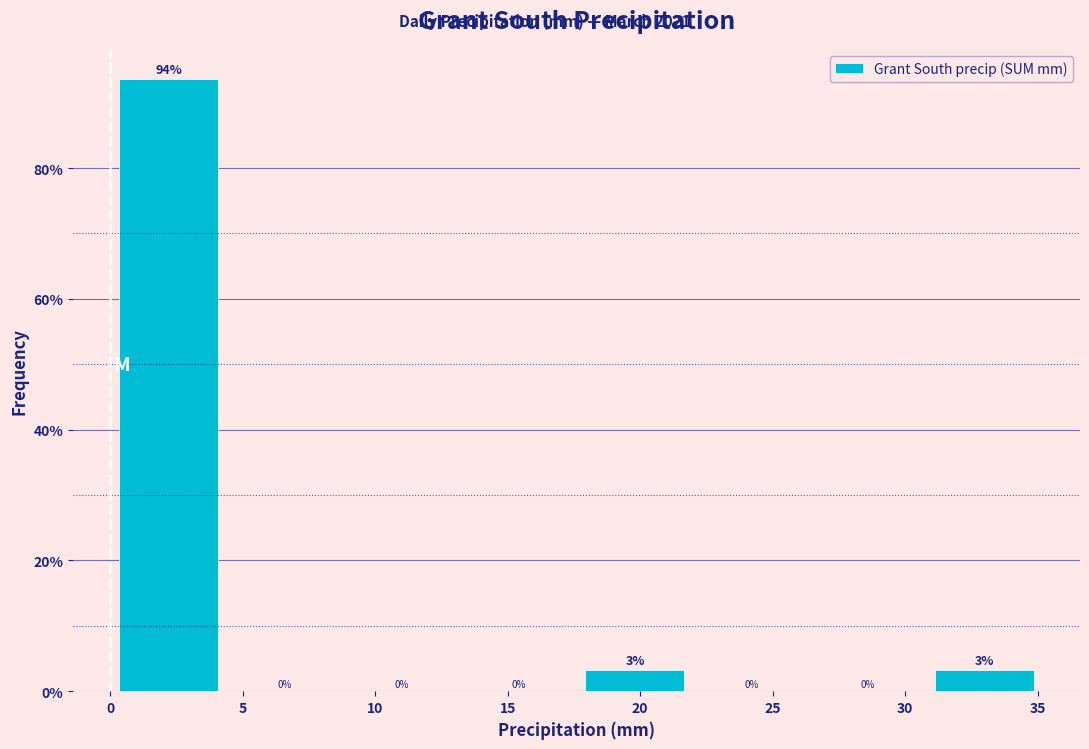

Which range on the x-axis has the tallest bar?

0.0 to 4.4